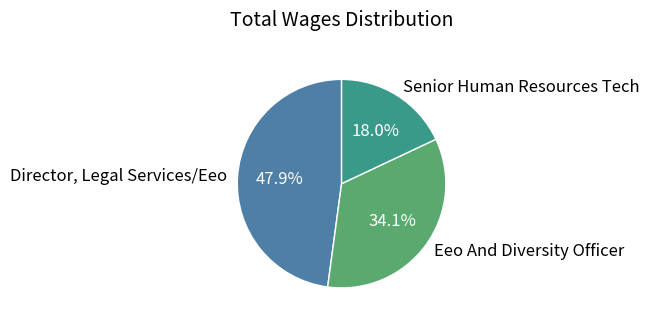

Is there any slice that represents more than half of the pie?

No